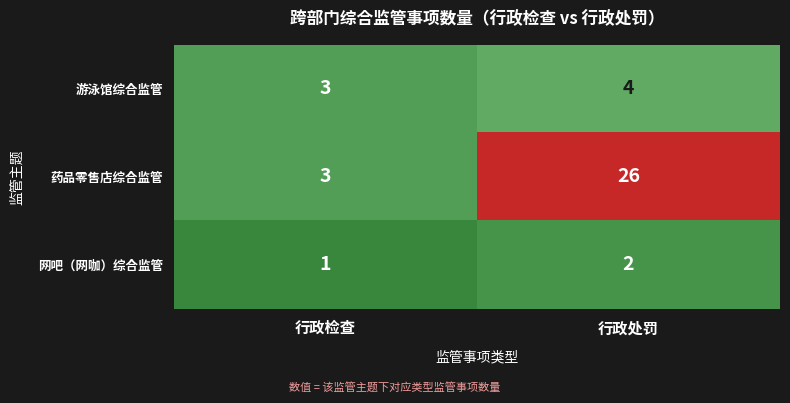

Which category has the lowest value across all series?

行政检查